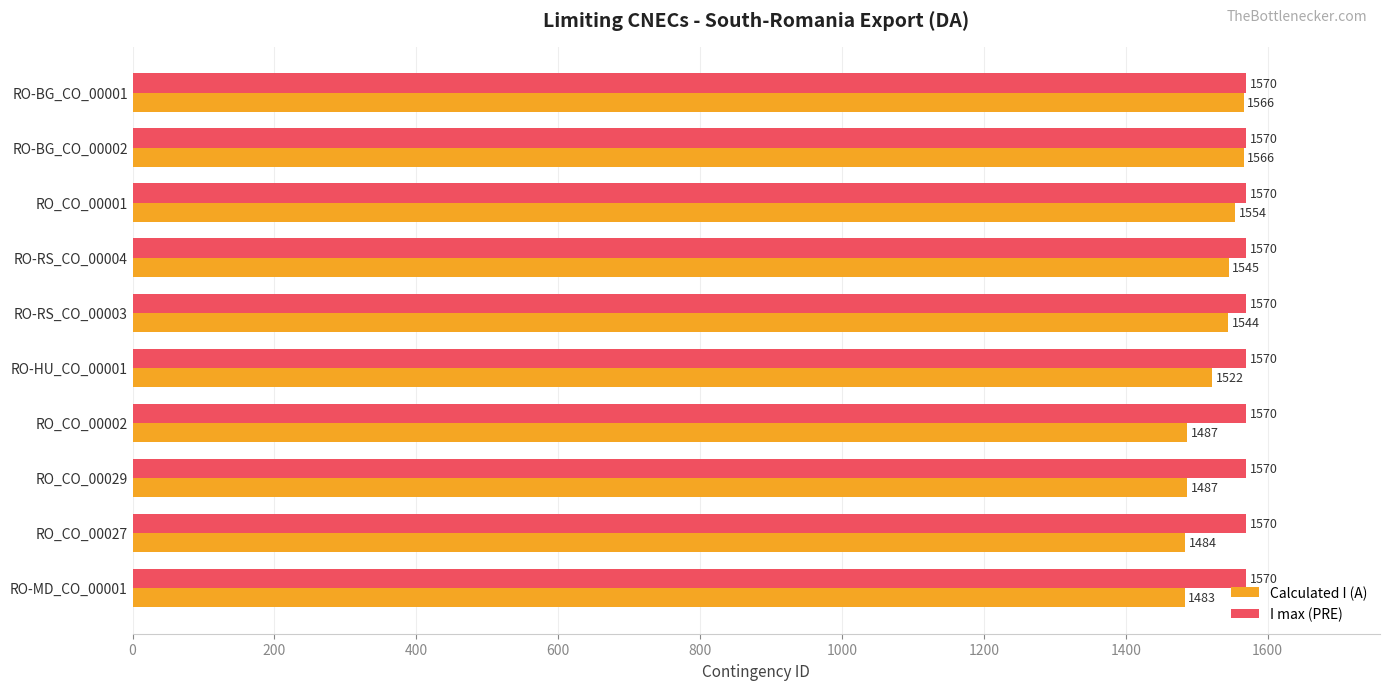

What is the difference between the highest and lowest values at RO-BG_CO_00002?

4